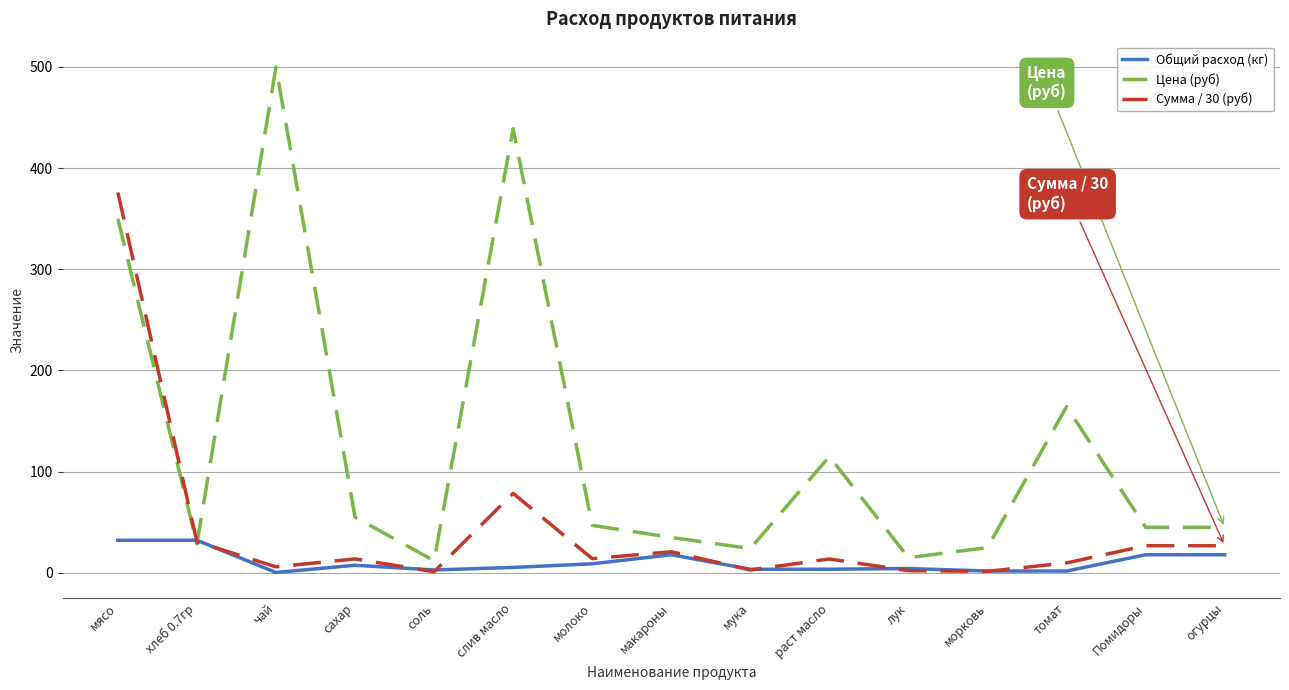

What is the difference between the highest and lowest values at макароны?

17.1